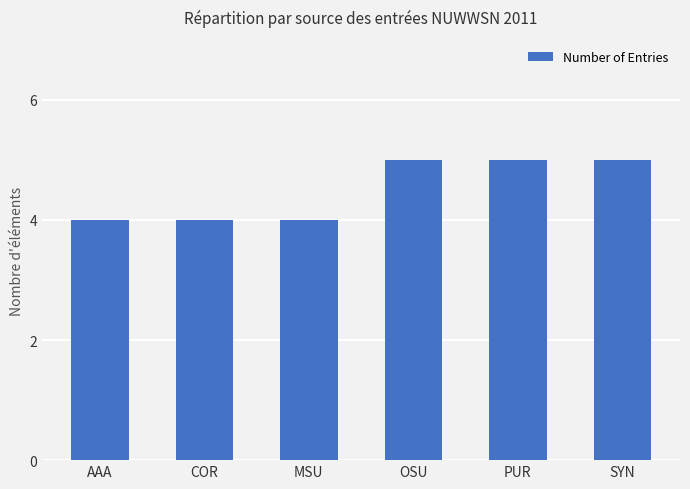

Reading left to right, extract all data points from this chart.

AAA=4	COR=4	MSU=4	OSU=5	PUR=5	SYN=5